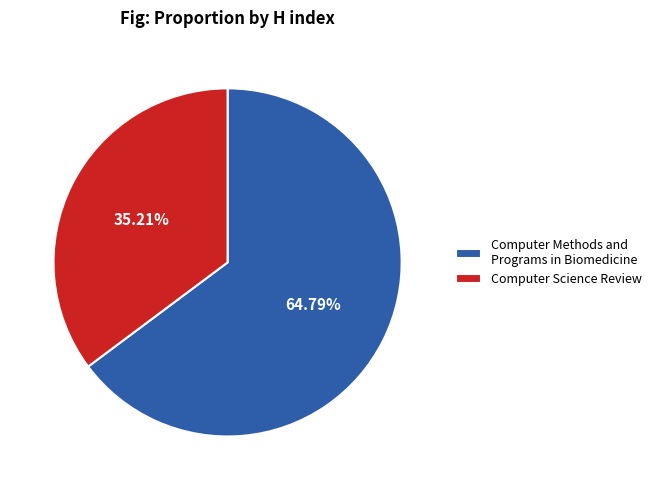

Which slice represents more than half of the pie?

Computer Methods and Programs in Biomedicine